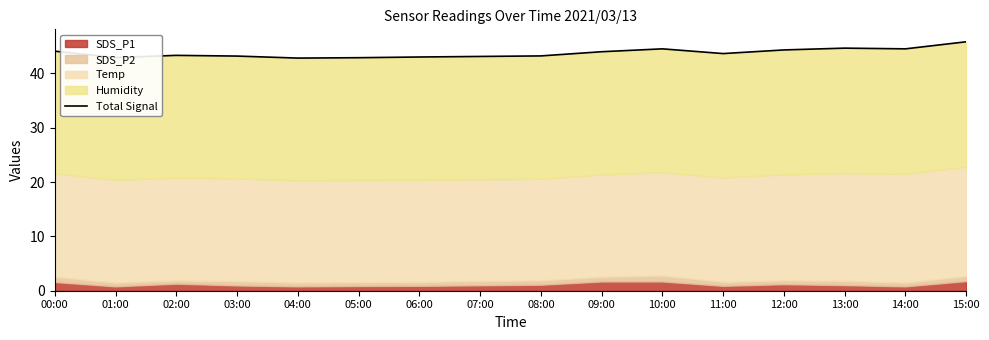

Where is the first local minimum?

01:00